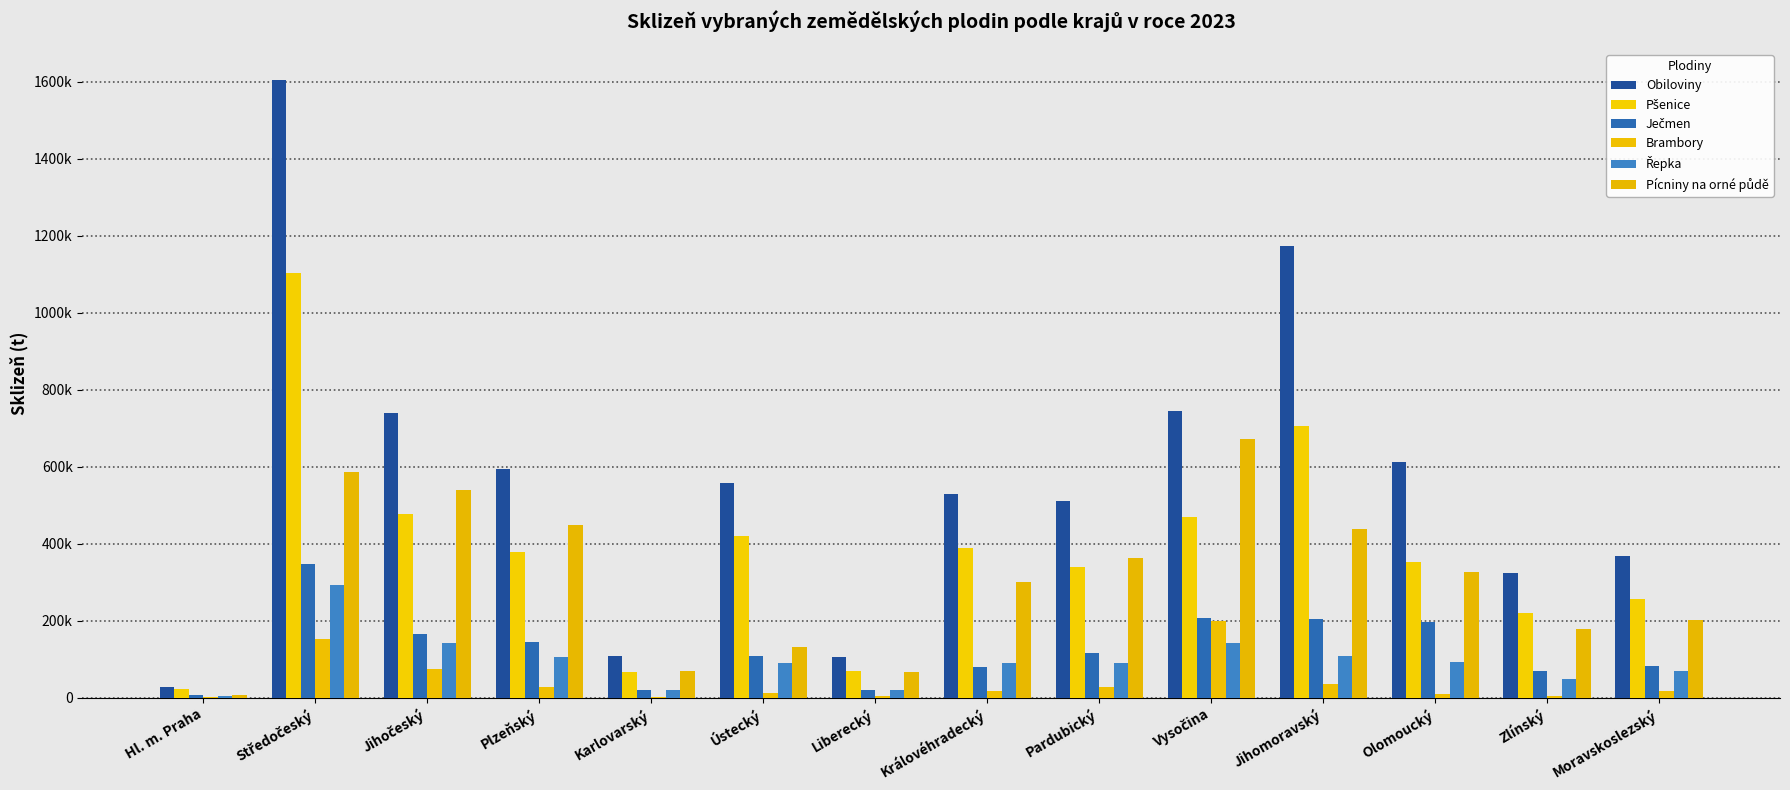

Reading left to right, what are all the values shown in this chart?

Obiloviny: 27578.4	1604966.8	739861.7	594378.4	108406.0	557038.5	106076.6	527884.0	511506.2	743791.9	1171681.7	612325.0	322236.3	367792.5
Pšenice: 21573.7	1103476.6	477636.1	376875.1	65765.7	419325.4	68628.1	389013.0	339259.9	468673.1	704967.7	351517.1	218941.6	256708.0
Ječmen: 5406.1	347186.7	165684.2	143355.2	19071.8	108709.3	20347.9	80541.7	114919.8	207136.0	204134.6	196524.1	68573.3	82614.4
Brambory: 206.3	151708.5	73925.2	27576.7	1388.9	11197.4	3391.7	15879.4	26124.8	199408.1	34057.0	7976.3	3873.4	17054.8
Řepka: 5192.8	292899.5	141194.3	104271.4	19199.6	90196.9	19501.5	89004.4	88980.0	141743.2	108701.0	91853.8	47248.6	69508.8
Pícniny na orné půdě: 6645.6	585886.9	538850.2	449142.8	69094.2	130280.4	66176.6	299372.5	362834.4	670382.7	437341.5	326105.7	178133.7	200651.9